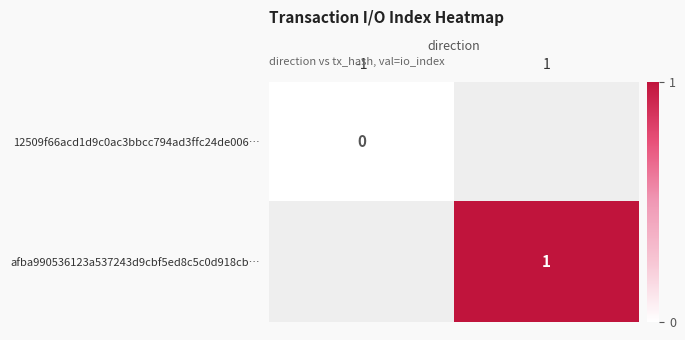

Which series has the widest spread of values?

12509f66acd1d9c0ac3bbcc794ad3ffc24de006…